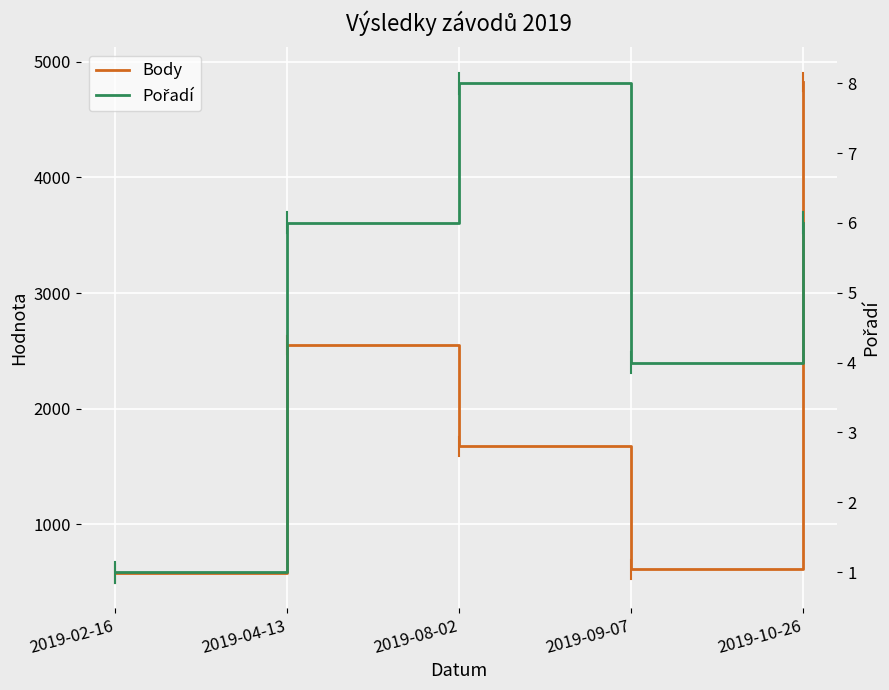

At which category does Body reach its first local peak?

2019-04-13